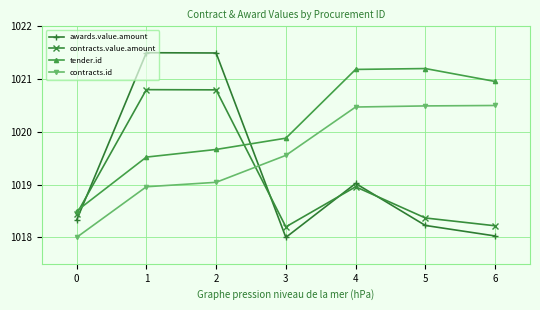

What is the sum of all tender.id values?

7140.9